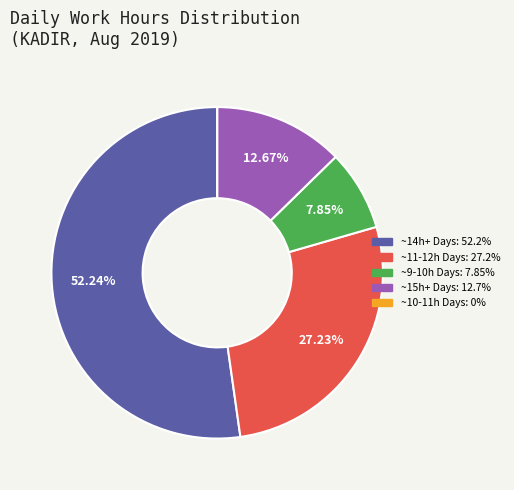

Is there any slice that represents more than half of the pie?

Yes